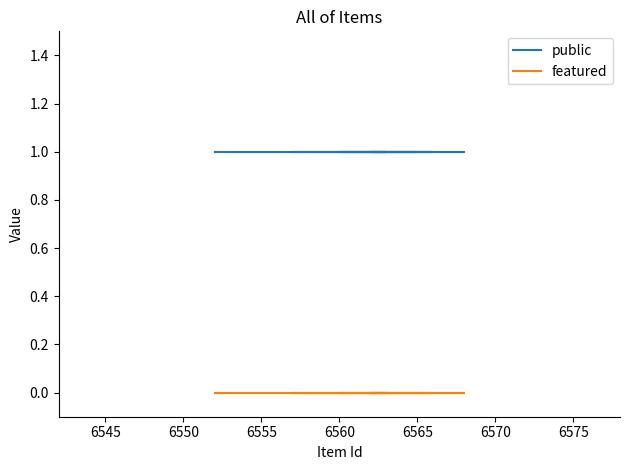

At how many categories does at least one series exceed 0?

10